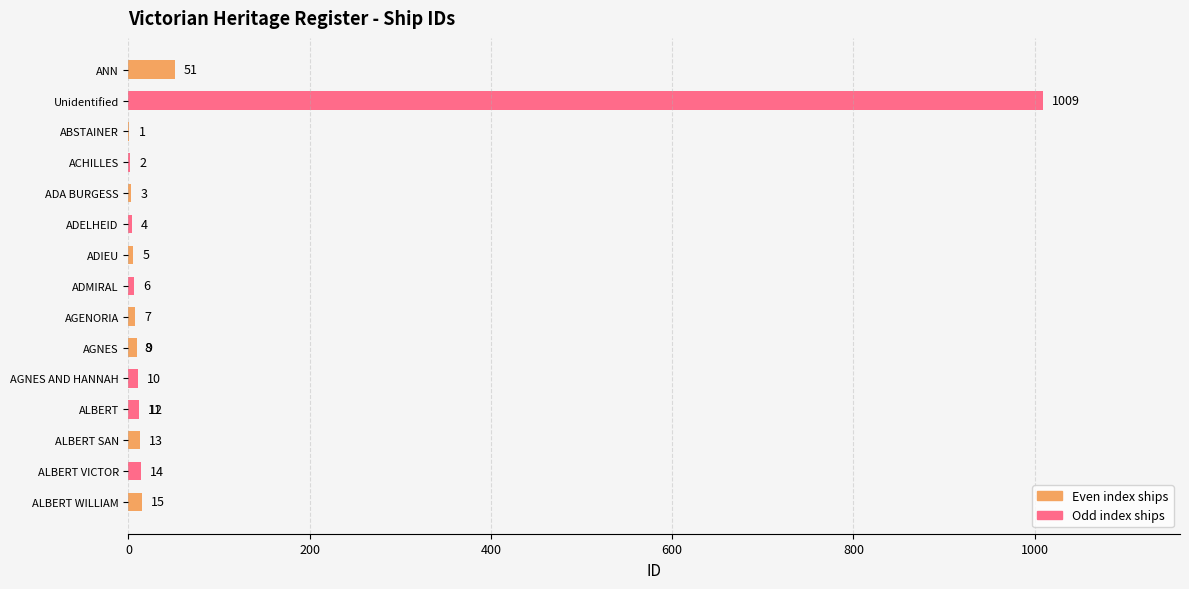

Are the bars horizontal?

Yes